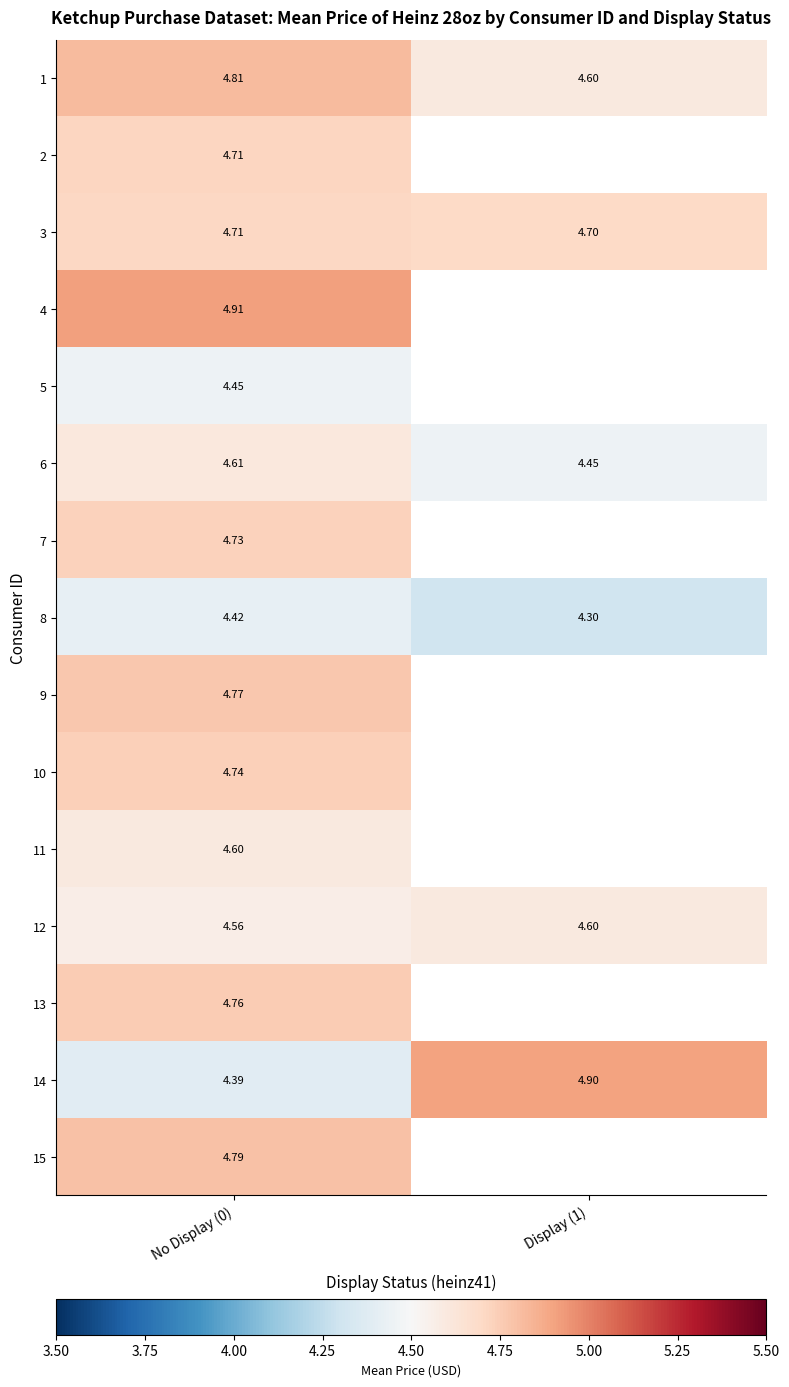

What is the average value of the 8 series?

4.4